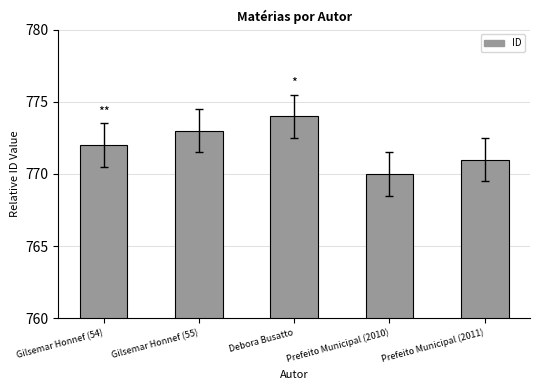

What value does the data have at Prefeito Municipal (2010)?

770